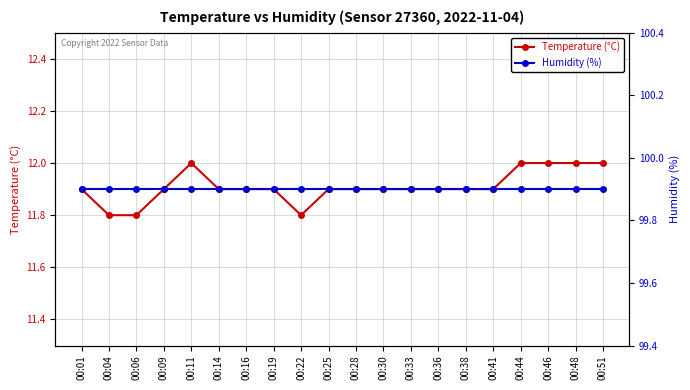

Where is Temperature (°C) nearest to the value 11?

00:04